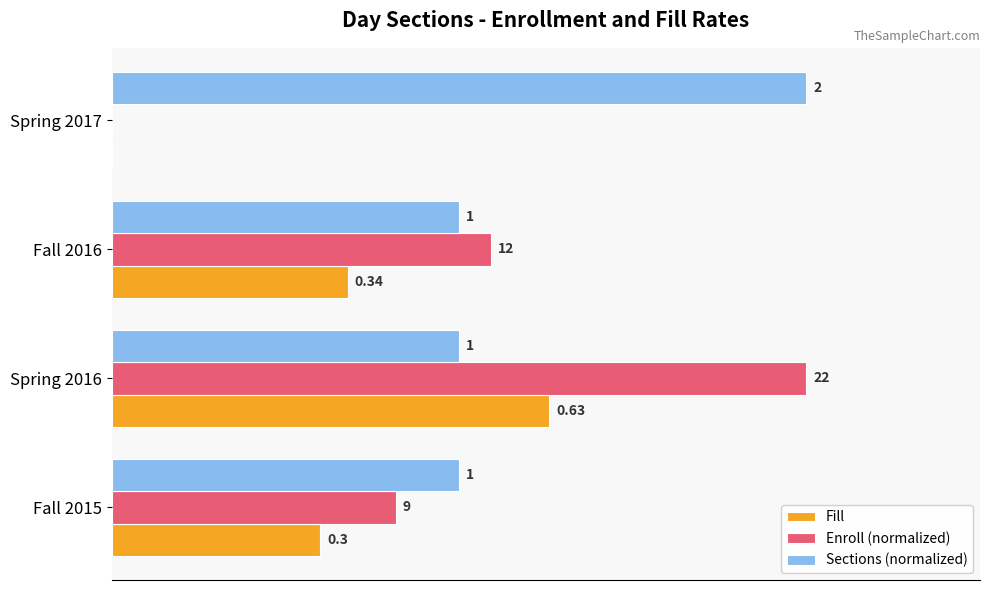

Is the value of Sections (normalized) at Fall 2016 greater than the value of Fill at Spring 2016?

No